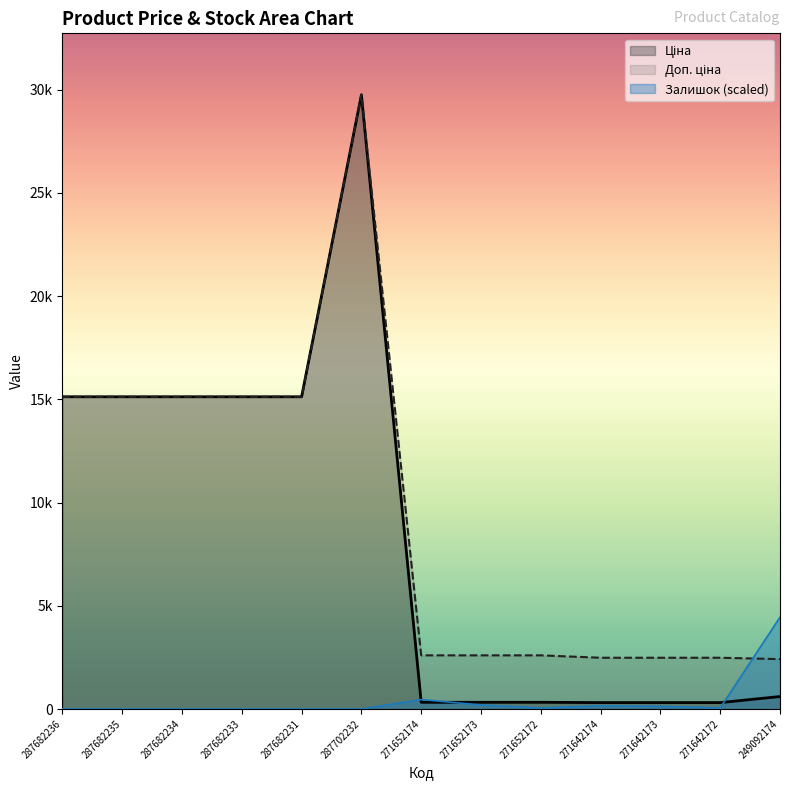

What are all the series names shown in the legend?

Ціна, Доп. ціна, Залишок